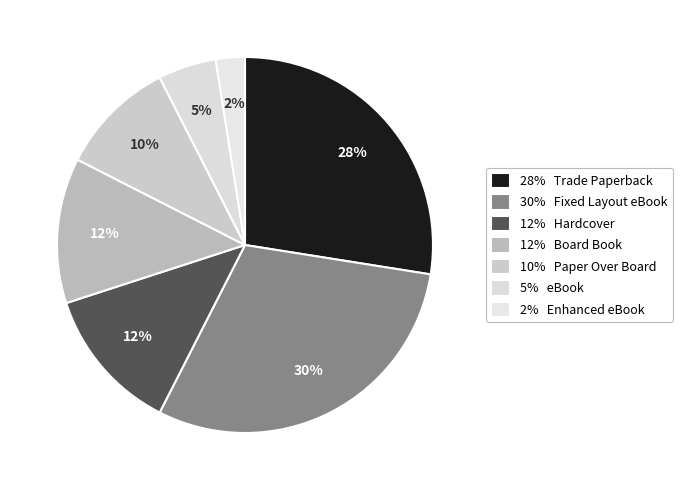

How many segments does this pie chart have?

7